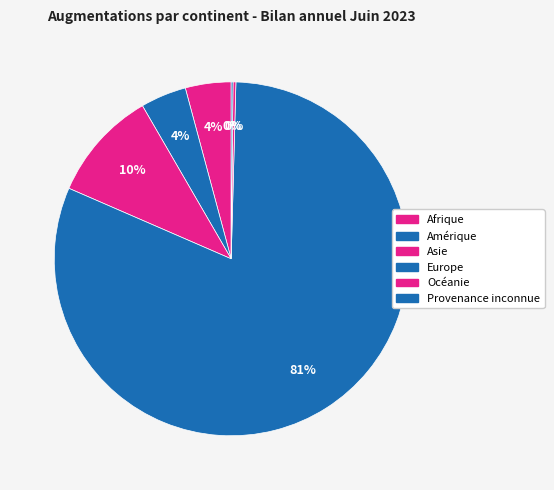

Is it true that Amérique is 1% of the pie?

False